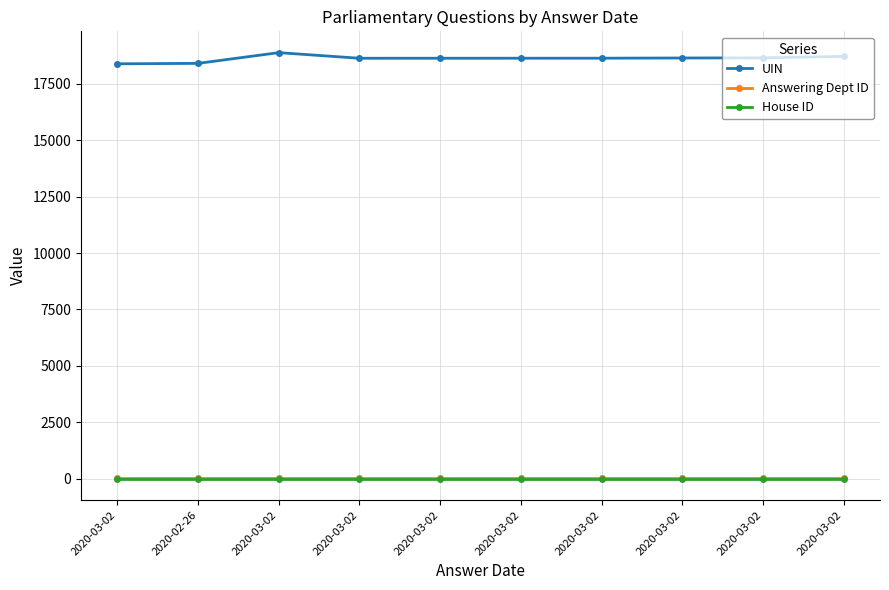

What is the sum of all House ID values?

10